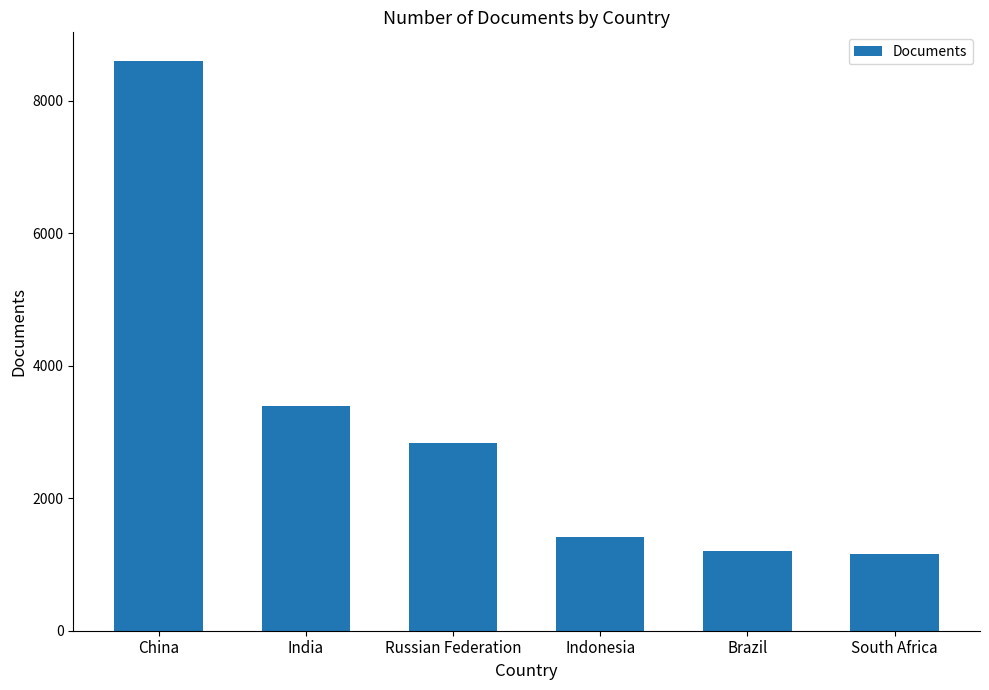

What is the label of the 6th bar from the left?

South Africa